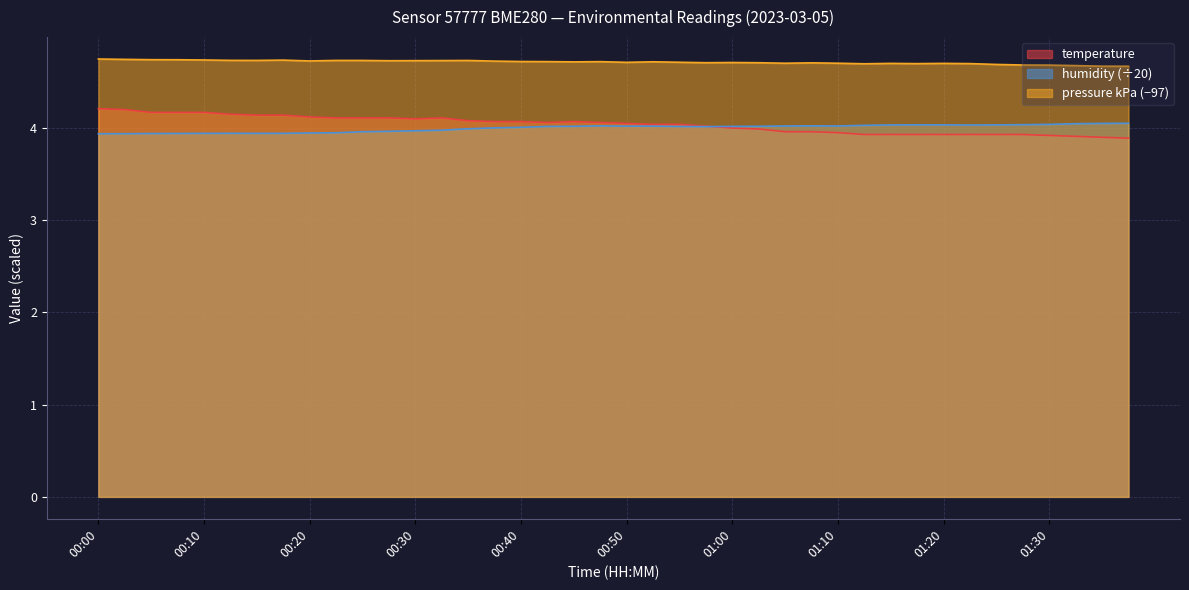

What is the sum of the pressure_kPa values at 00:05 and 01:05?

9.4